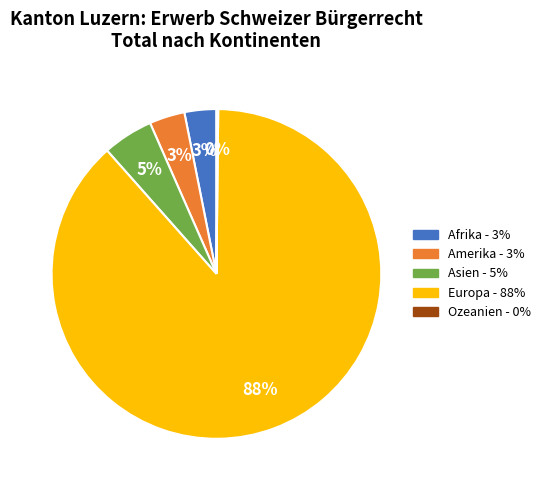

Do Afrika - 3% and Asien - 5% together represent more than half of the pie?

No